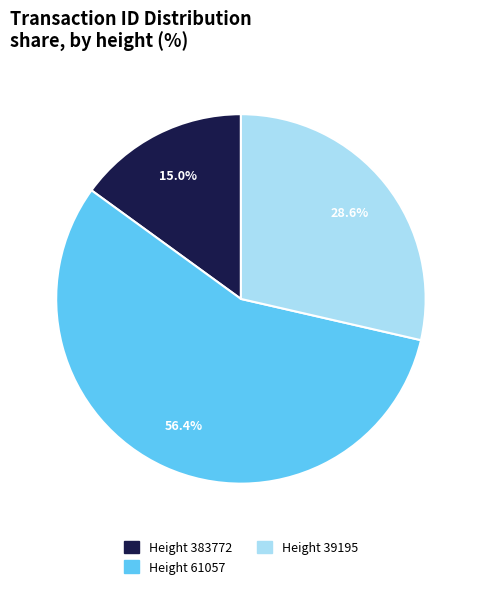

Does any single category account for the majority?

Yes